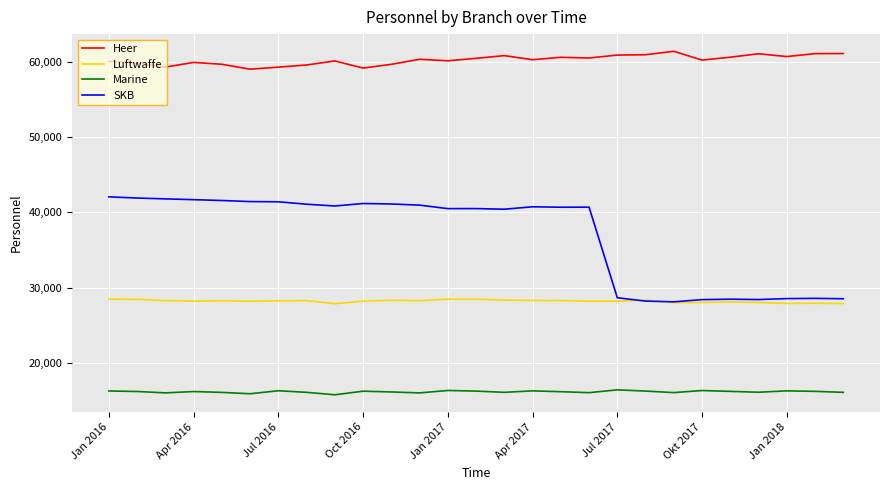

What is the maximum value shown in the chart?

61365